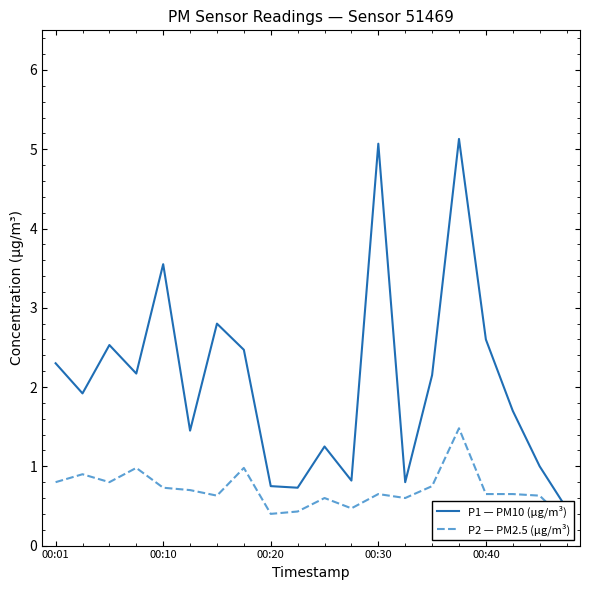

What are all the series names shown in the legend?

P1 — PM10 (μg/m³), P2 — PM2.5 (μg/m³)